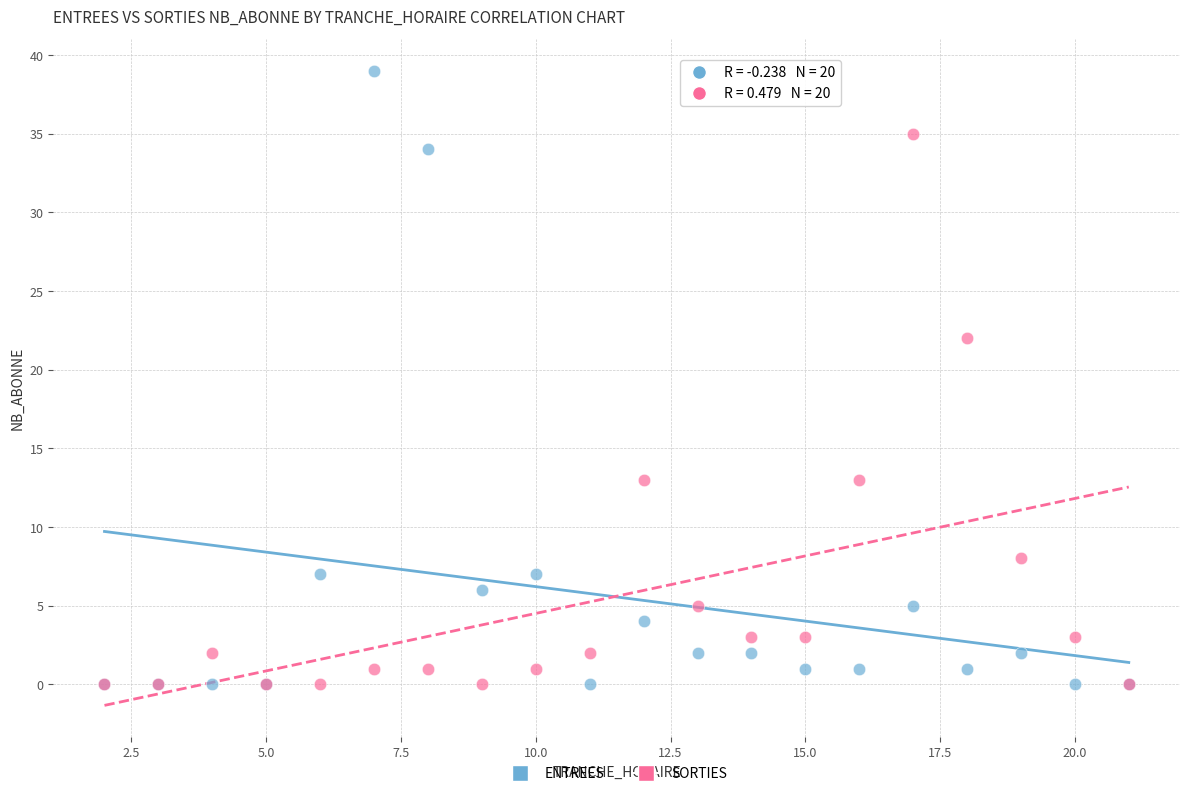

In the ENTREES series, what Y value is closest to 19?

7